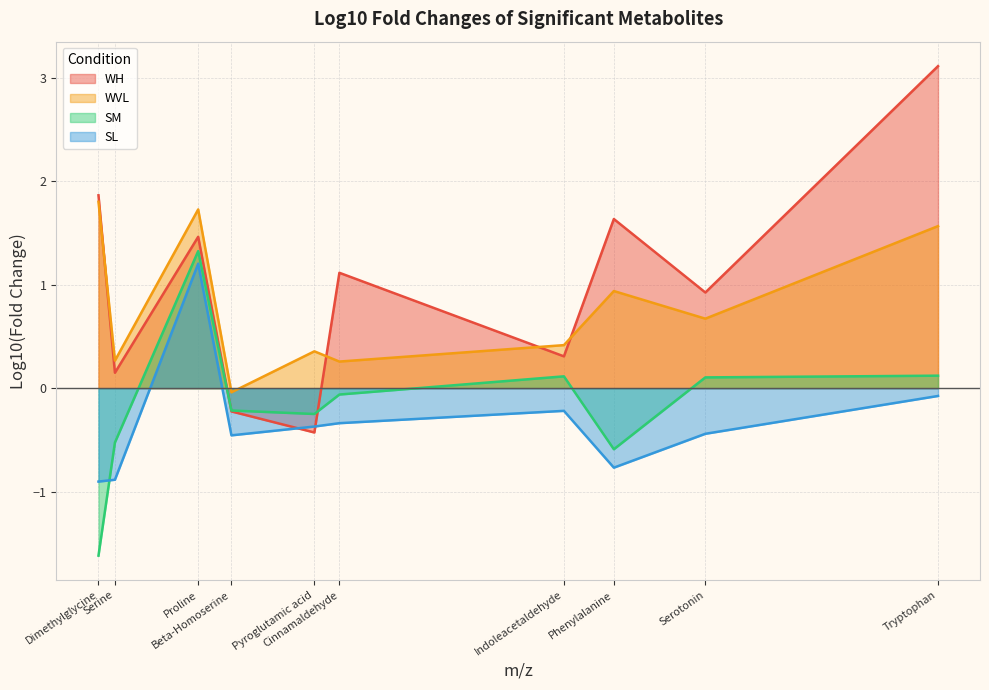

What is the smallest value displayed?

-1.6